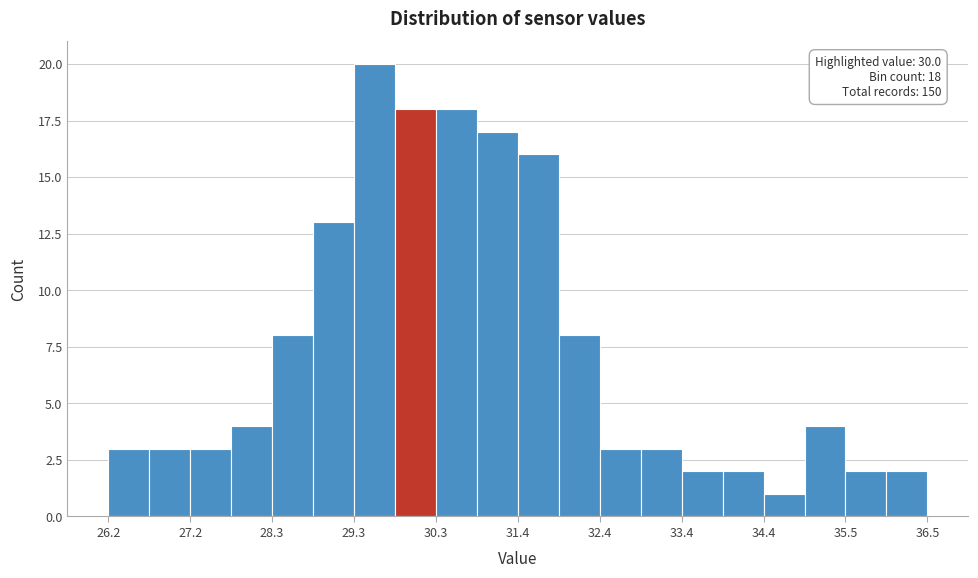

Read against the x-axis, roughly where is the centre of the tallest bar?

29.6